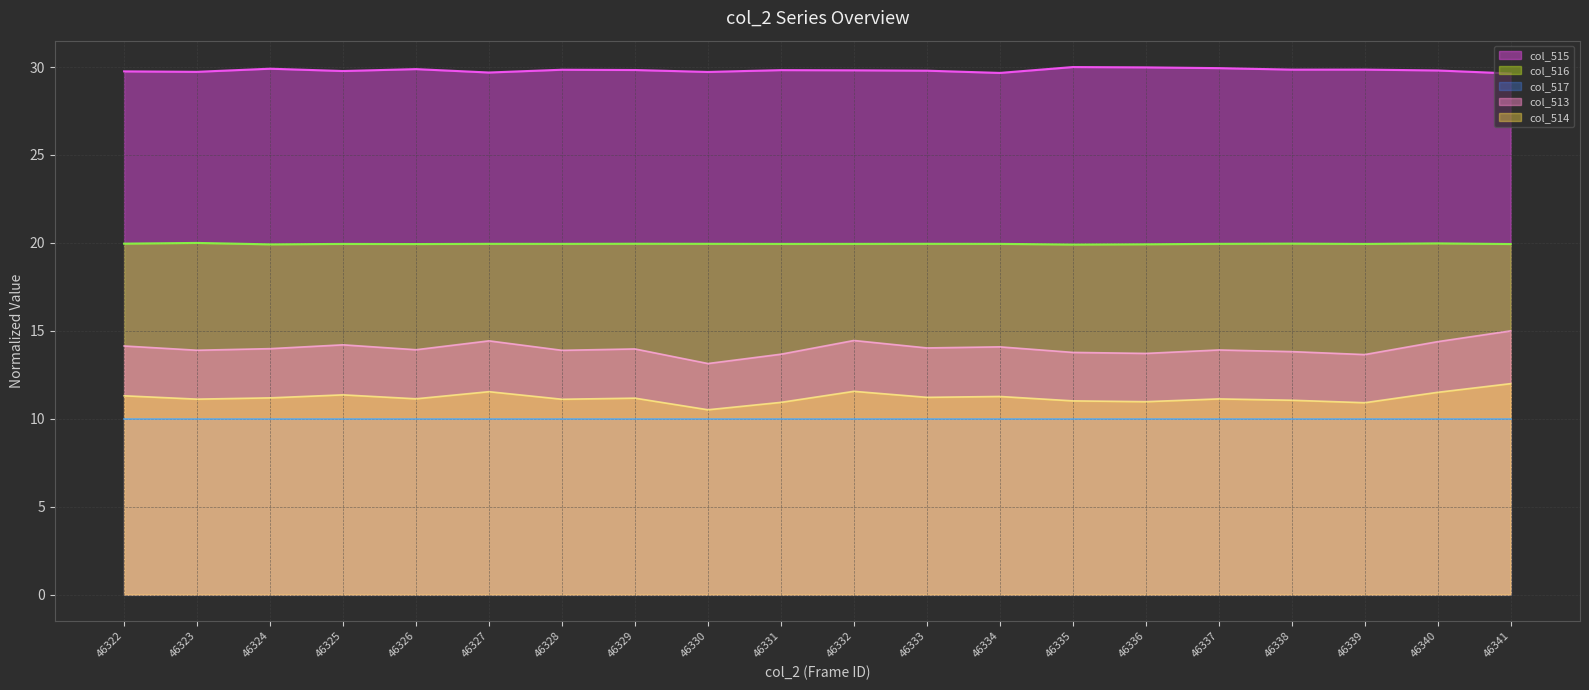

Where is col_515 line nearest to the value 29?

46341